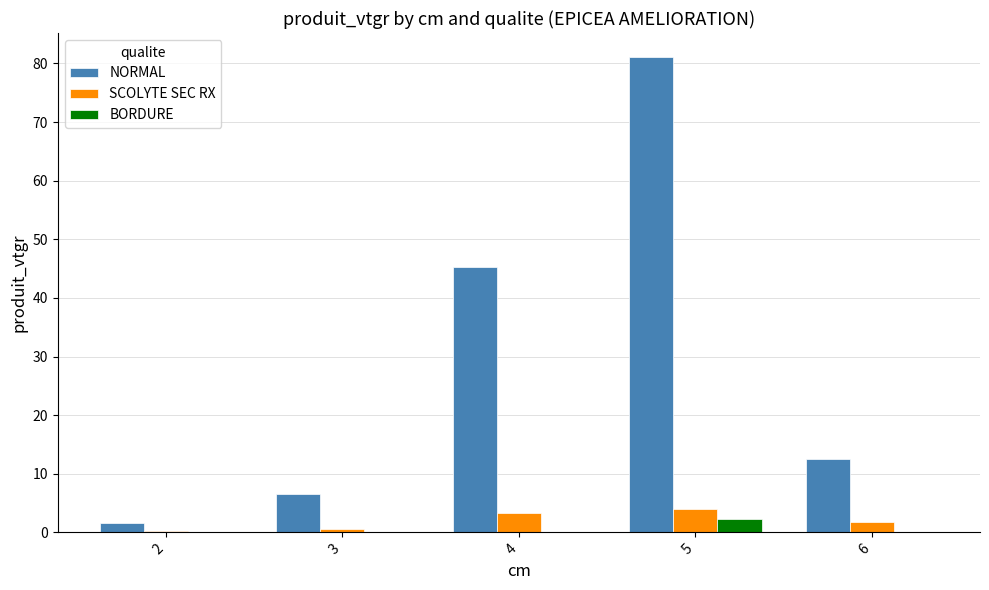

What is the sum of the SCOLYTE SEC RX values at 3 and 2?

0.9